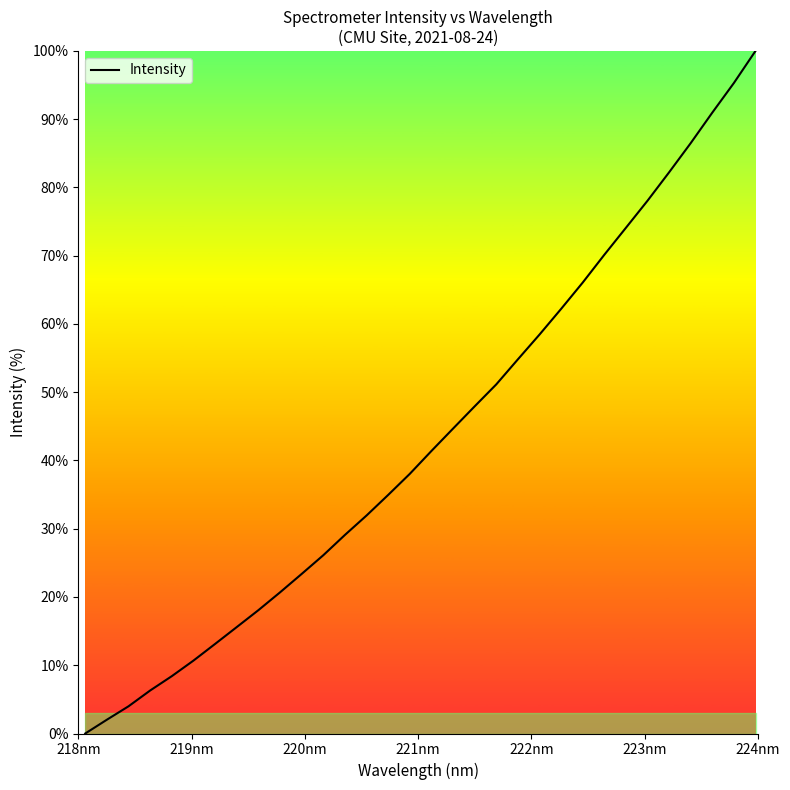

What is the maximum value shown in the chart?

100.0